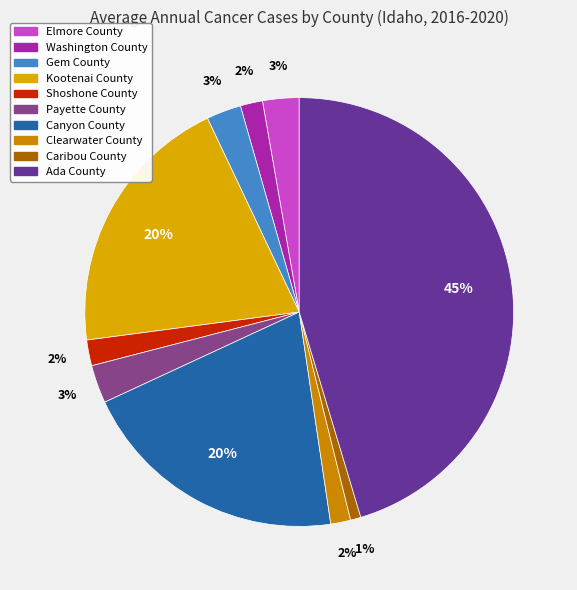

What percentage do Shoshone County and Washington County together represent?

3.6%